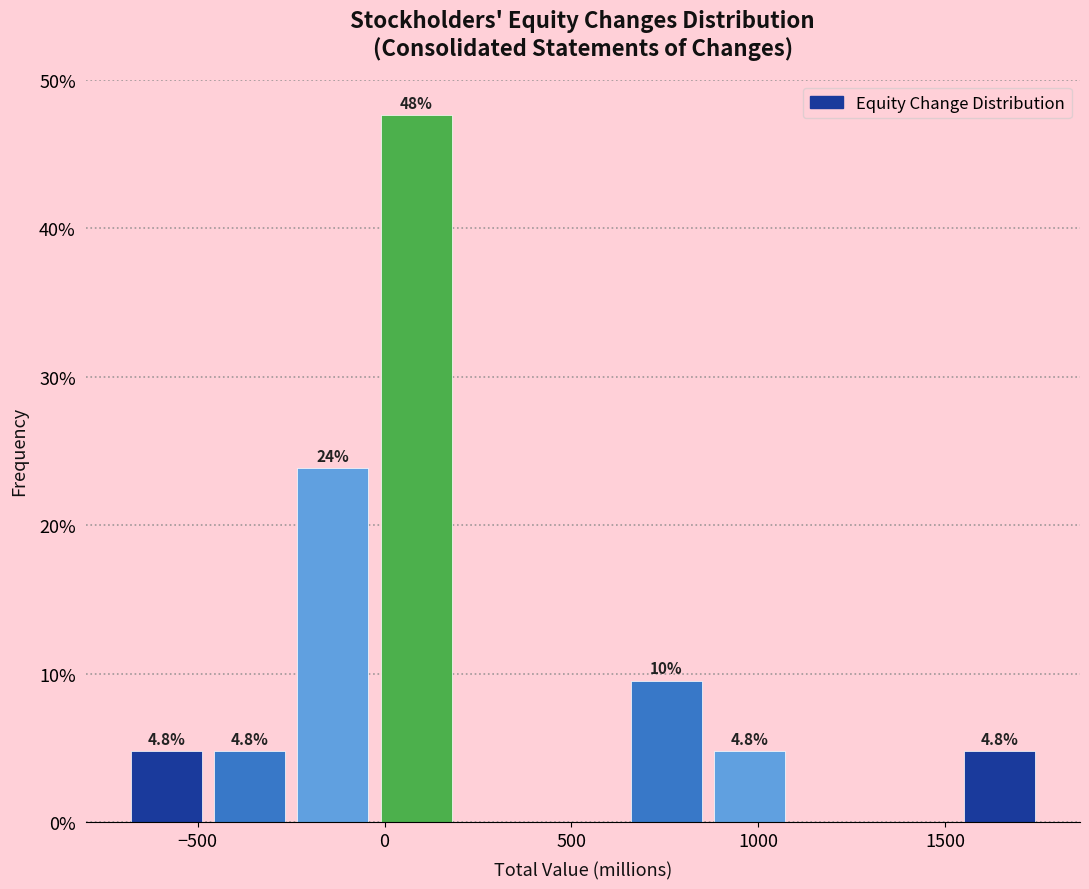

Over which range of the x-axis is the bar tallest?

-50 to 200